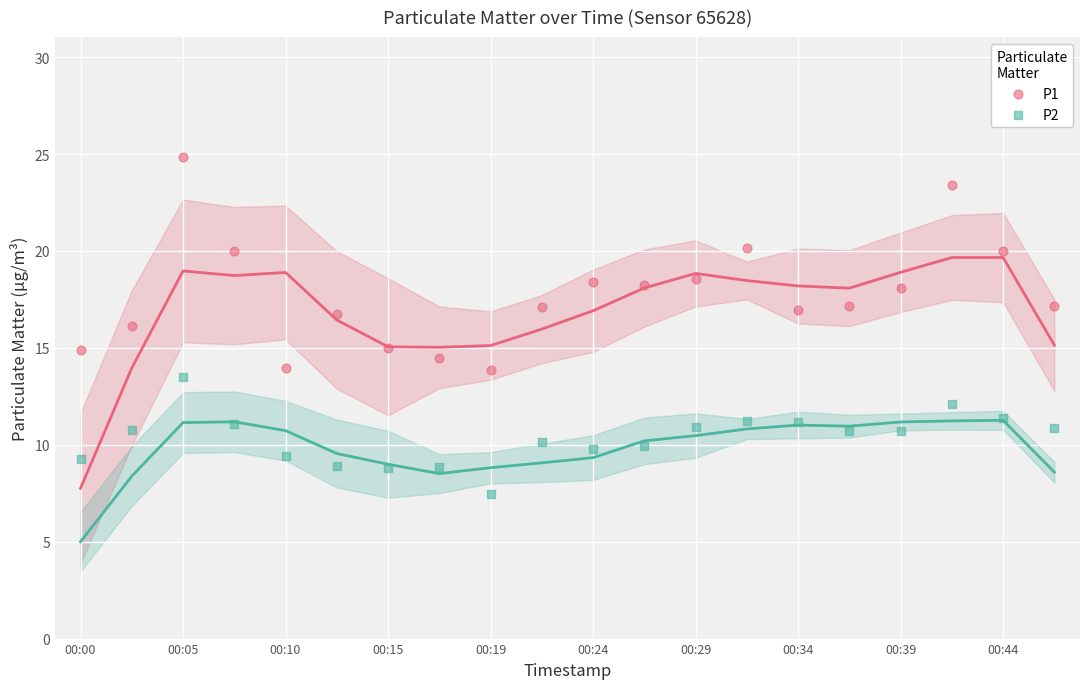

Which series reaches the maximum Y coordinate?

P1